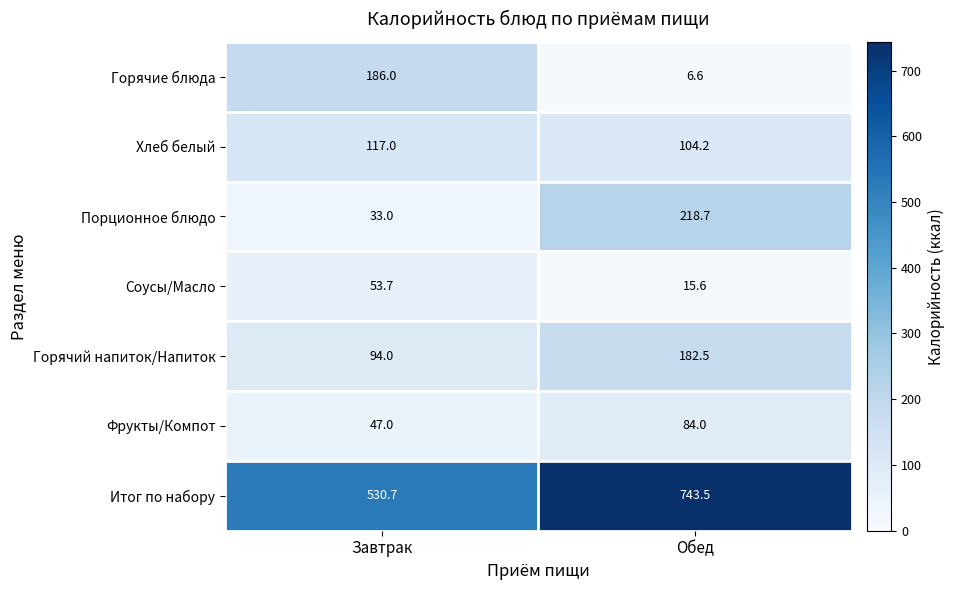

Between Завтрак and Обед, which series saw the biggest shift?

Итог по набору